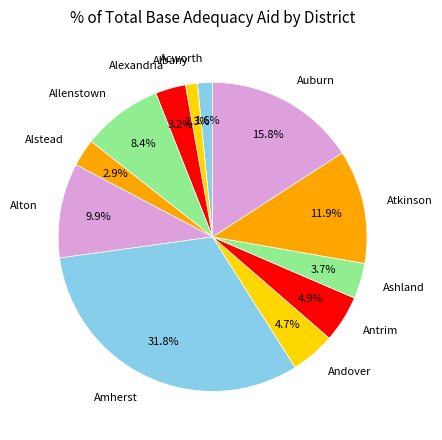

Between Atkinson and Antrim, which is larger?

Atkinson